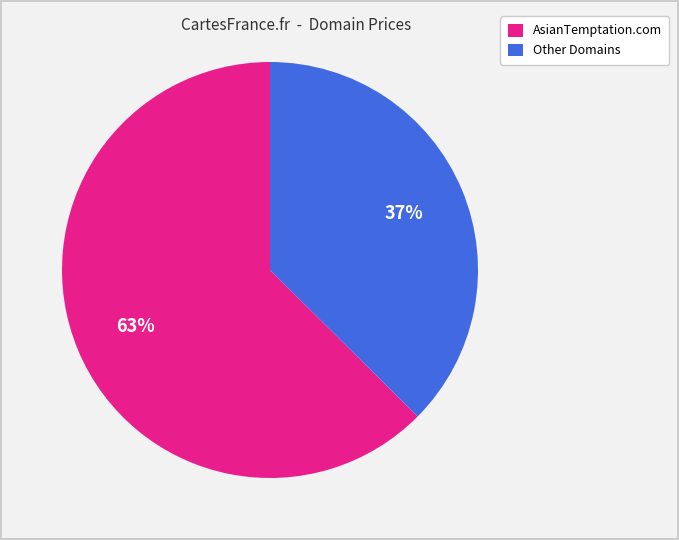

Which category accounts for the majority?

AsianTemptation.com